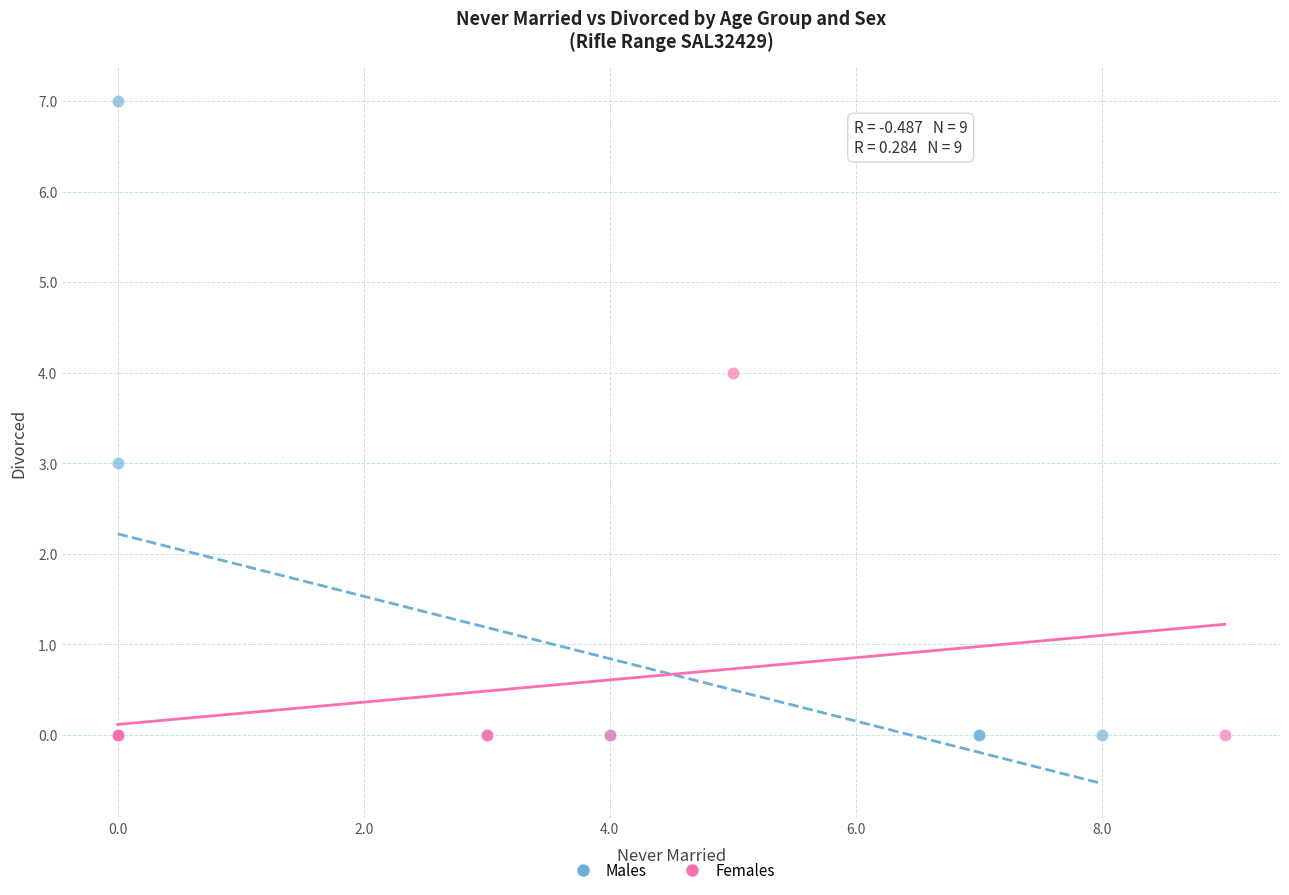

Which series has the widest spread of Y values?

Males